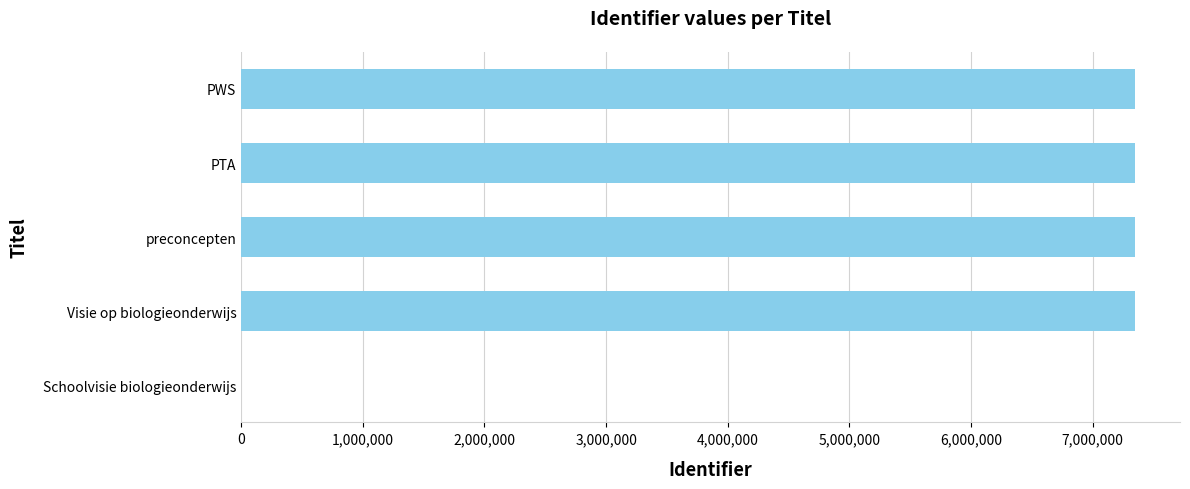

What is the sum of all values?

29400235